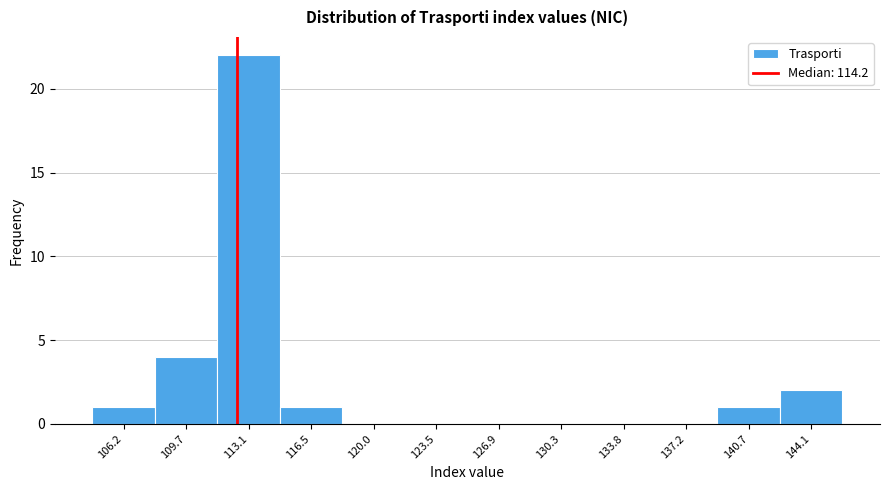

Reading left to right, transcribe all the data shown in this chart.

106.2=1	109.7=4	113.1=22	116.5=1	120.0=0	123.5=0	126.9=0	130.3=0	133.8=0	137.2=0	140.7=1	144.1=2